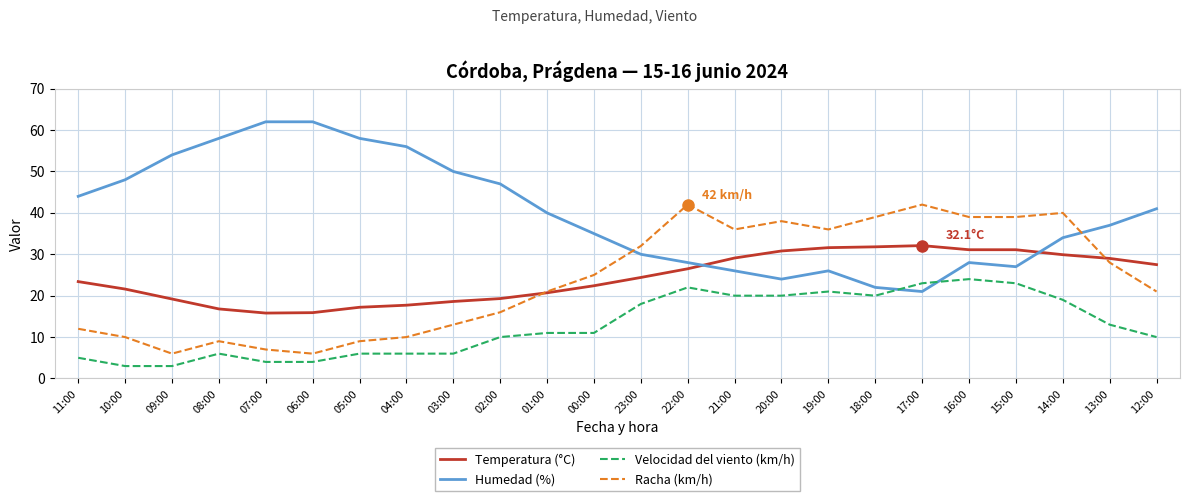

What value does the Humedad (%) series have at 19:00?

26.0